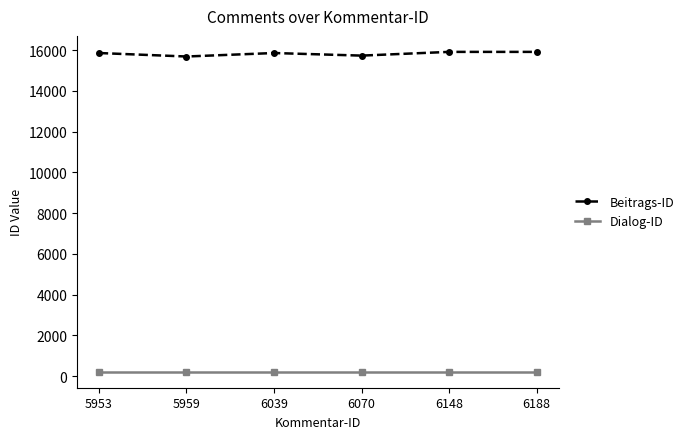

Is the value of Dialog-ID at 5959 greater than the value of Beitrags-ID at 6148?

No